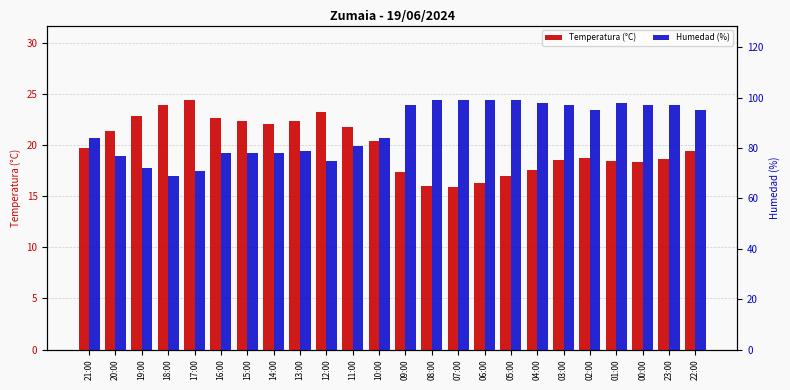

Rank the series by their maximum value, from lowest to highest.

Temperatura (°C), Humedad (%)